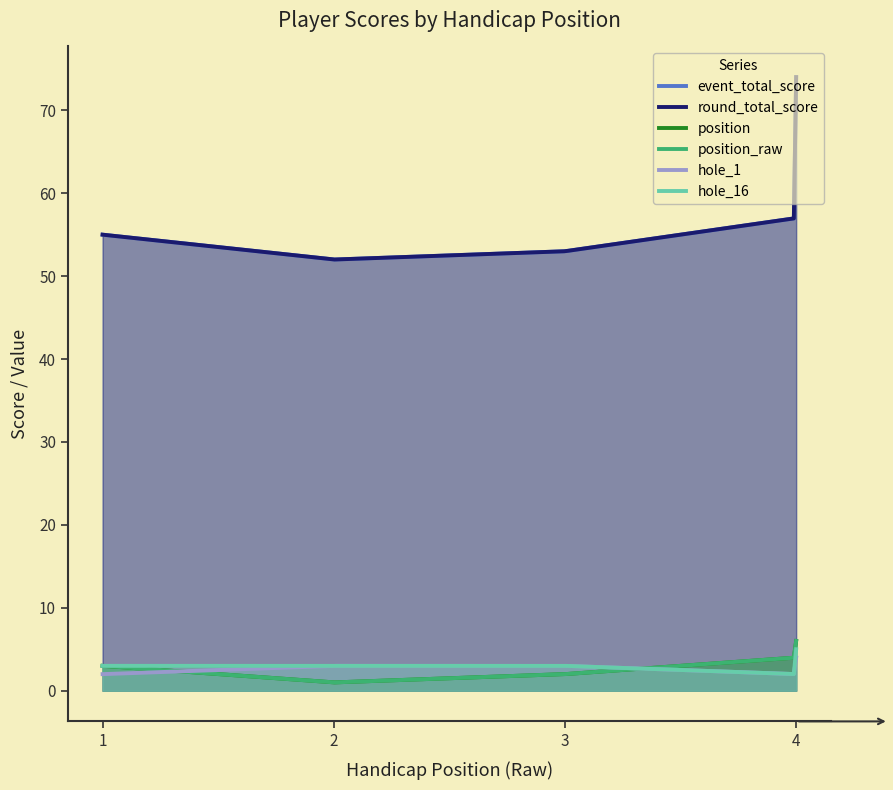

Between 4 and 4, which series saw the biggest shift?

event_total_score